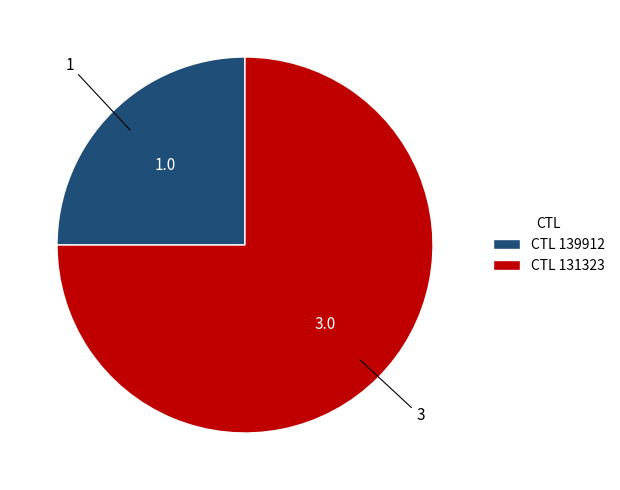

Combined, do CTL 131323 and CTL 139912 account for over 50%?

Yes